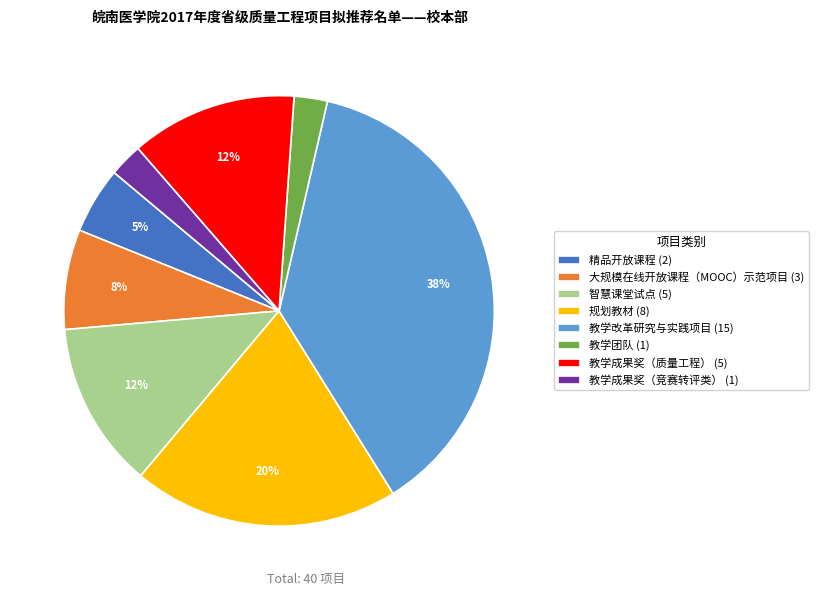

To the nearest percent, what is the combined percentage of 教学成果奖（竞赛转评类） (1) and 教学改革研究与实践项目 (15)?

40%